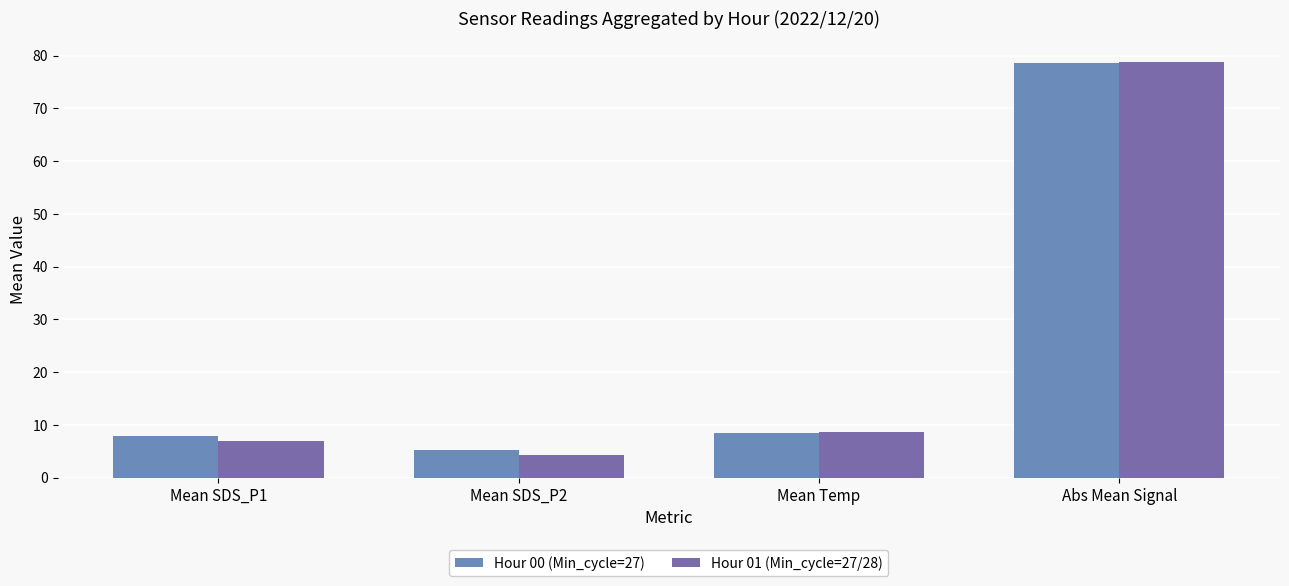

Which series has the largest range (max minus min)?

Hour 01 (Min_cycle=27/28)